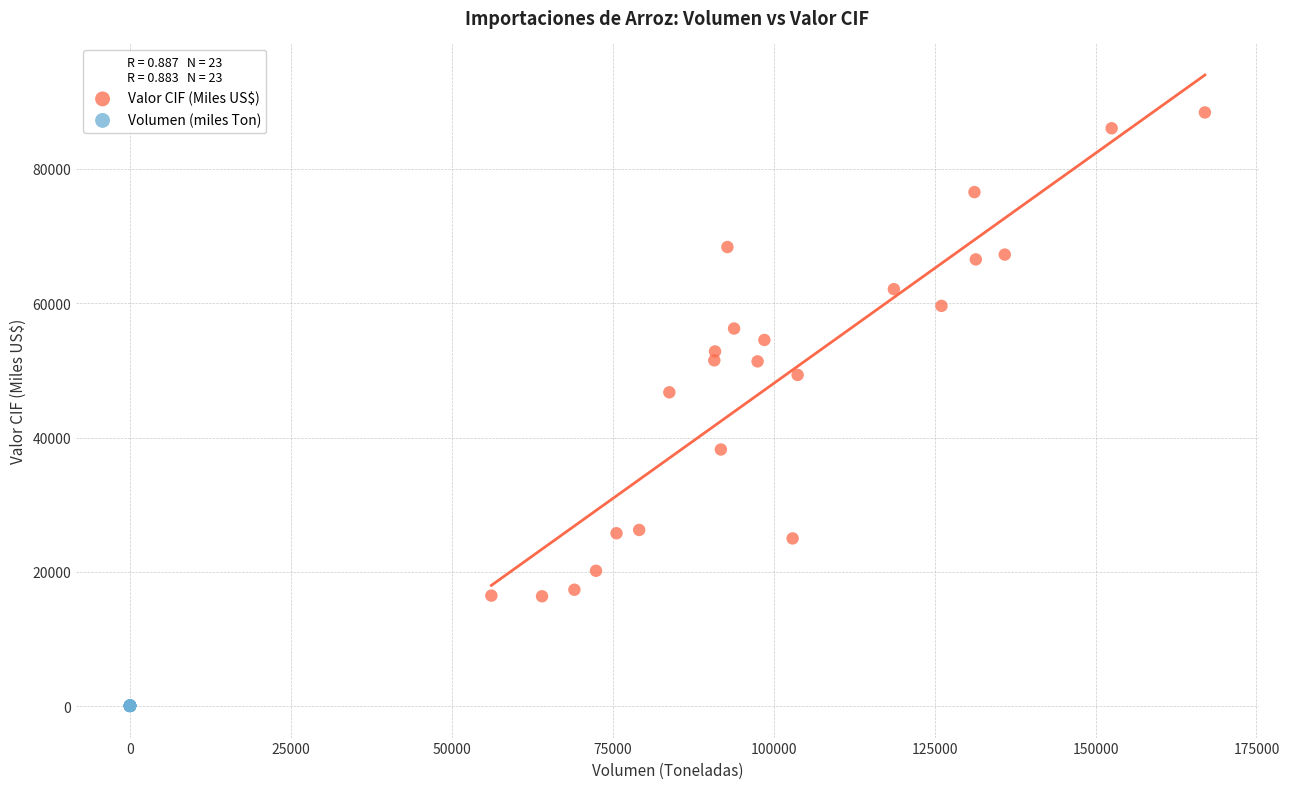

Which series reaches the minimum Y coordinate?

Volumen (miles Ton)